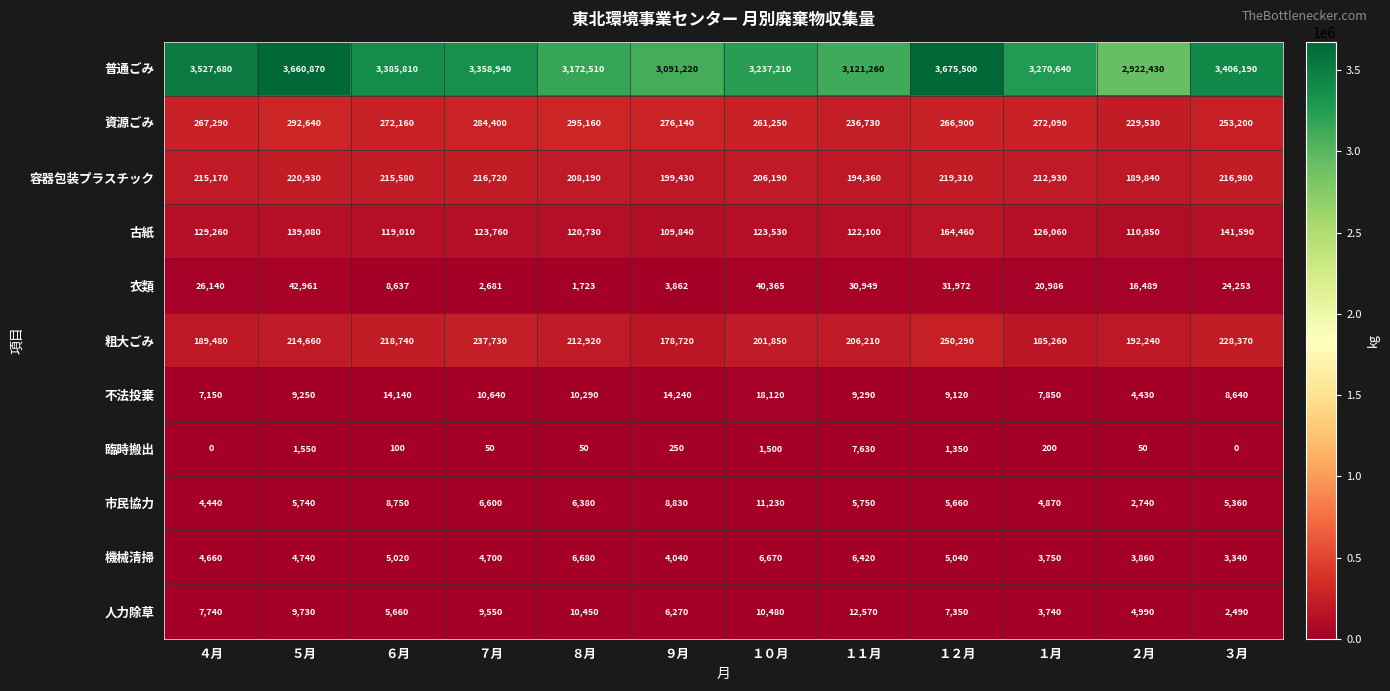

Where does the 粗大ごみ series first go above 212920?

５月